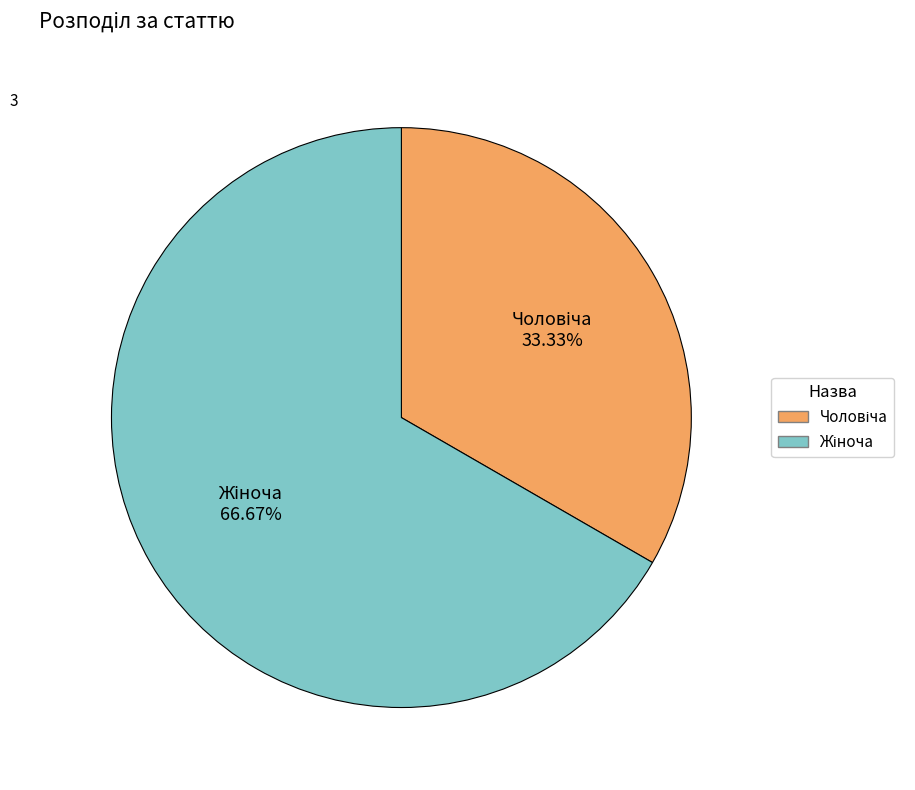

Does any single category account for the majority?

Yes